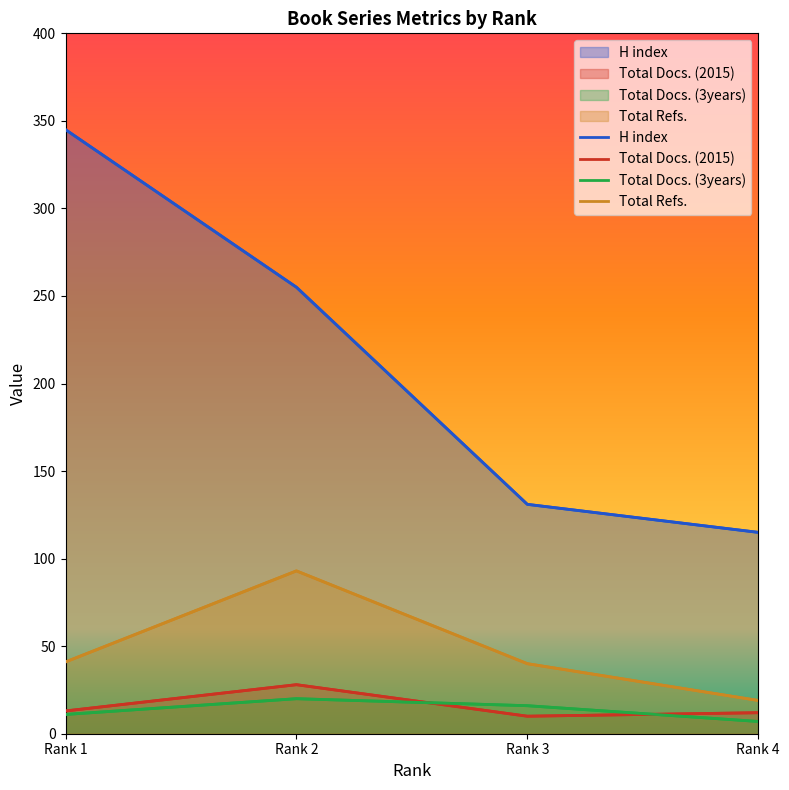

How many lines are shown in the chart?

4